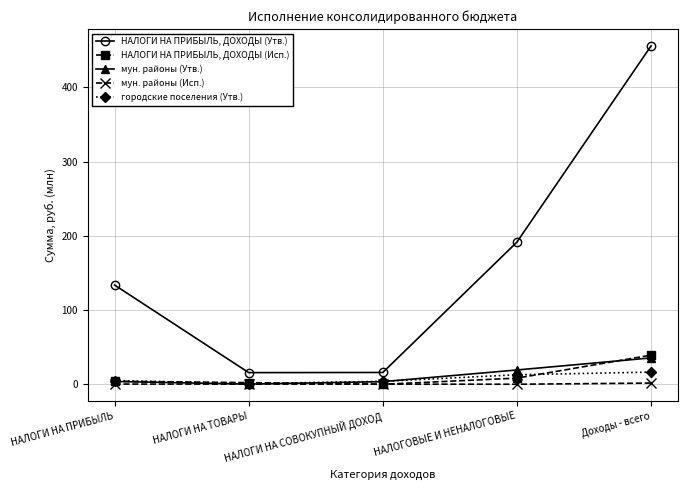

Is the value of мун. районы (Исп.) at НАЛОГИ НА СОВОКУПНЫЙ ДОХОД greater than the value of НАЛОГИ НА ПРИБЫЛЬ, ДОХОДЫ (Исп.) at Доходы - всего?

No